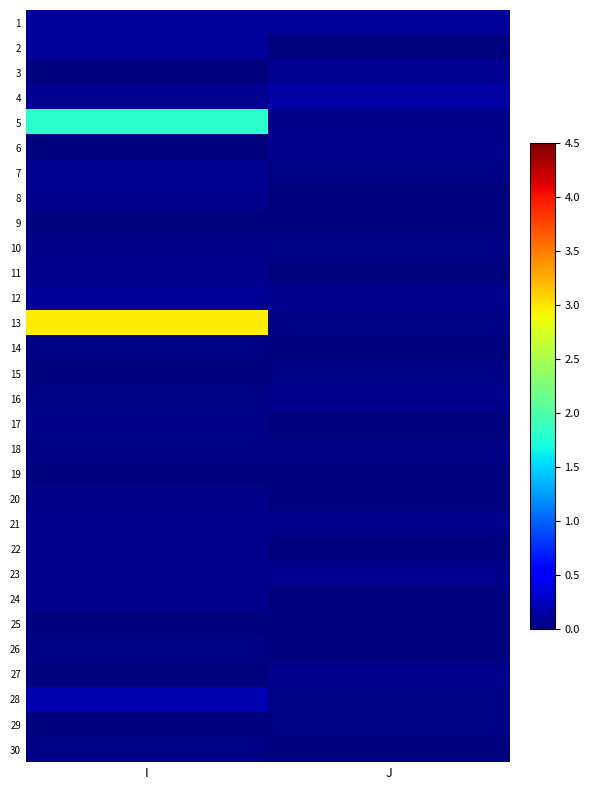

Reading left to right, extract all data points from this chart.

1: I=0.1	J=0.1
2: I=0.1	J=0.0
3: I=0.0	J=0.1
4: I=0.1	J=0.2
5: I=1.8	J=0.1
6: I=0.0	J=0.1
7: I=0.1	J=0.0
8: I=0.1	J=0.0
9: I=0.0	J=0.0
10: I=0.0	J=0.0
11: I=0.1	J=0.0
12: I=0.1	J=0.1
13: I=3.0	J=0.0
14: I=0.0	J=0.0
15: I=0.0	J=0.0
16: I=0.0	J=0.1
17: I=0.0	J=0.0
18: I=0.0	J=0.0
19: I=0.0	J=0.0
20: I=0.0	J=0.0
21: I=0.1	J=0.1
22: I=0.1	J=0.0
23: I=0.1	J=0.1
24: I=0.1	J=0.0
25: I=0.0	J=0.0
26: I=0.0	J=0.0
27: I=0.0	J=0.1
28: I=0.2	J=0.0
29: I=0.0	J=0.0
30: I=0.0	J=0.0